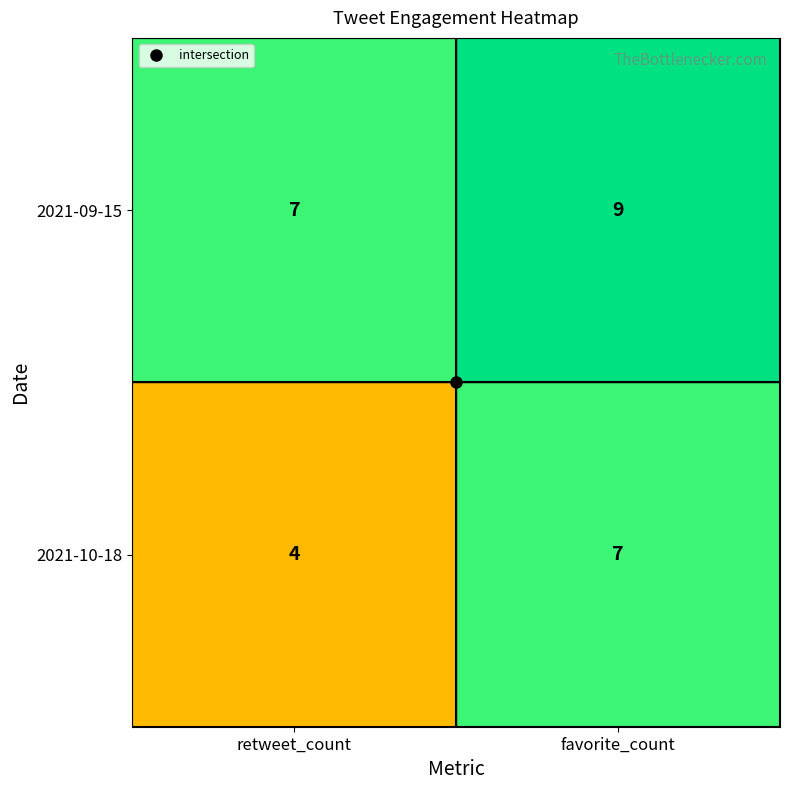

What is the maximum value shown in the chart?

9